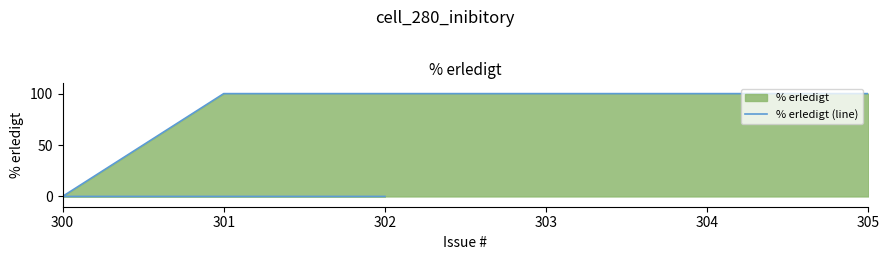

Is it true that the value at 305 is 132?

False